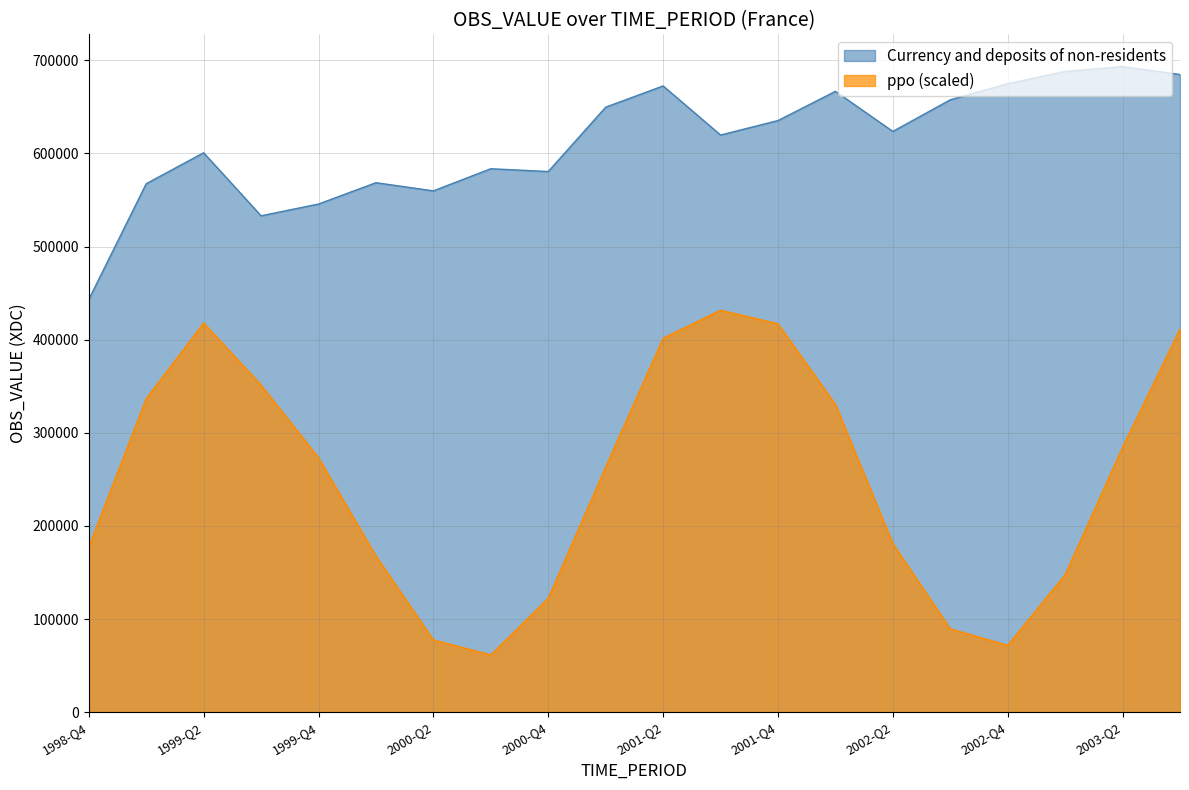

At which category does the chart reach its minimum across all series?

1998-Q4